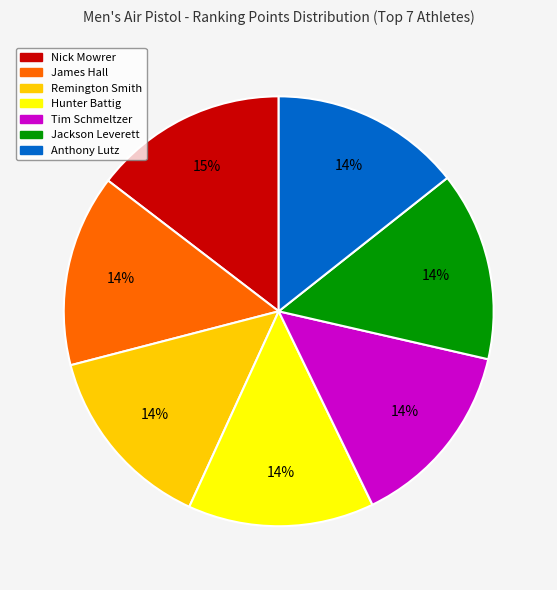

True or false: Remington Smith accounts for 22% of the total.

False